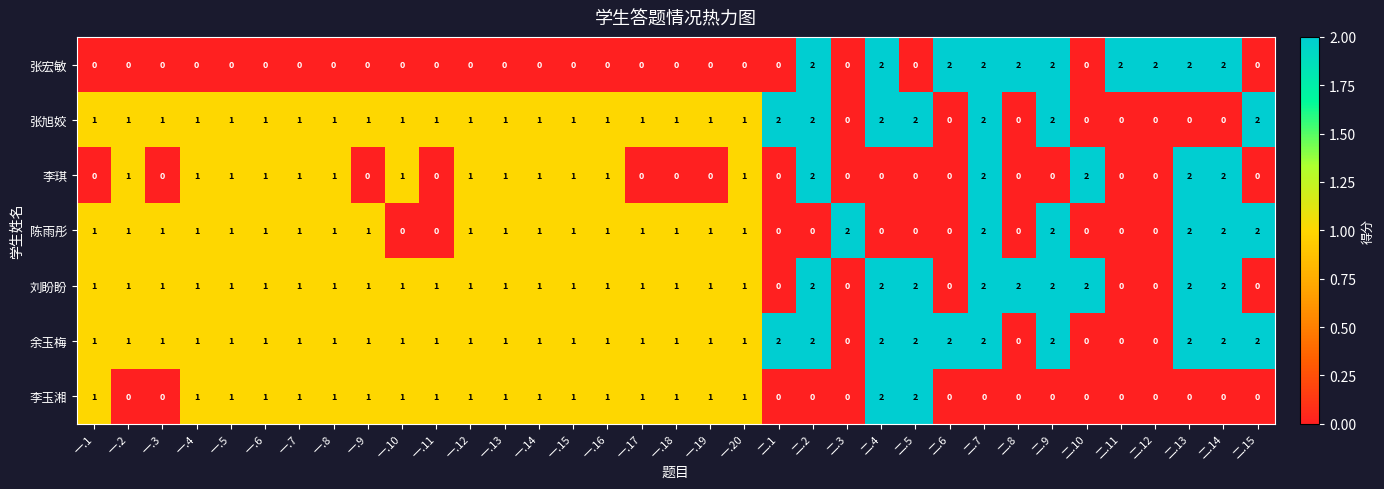

What is the sum of all 张宏敏 values?

20